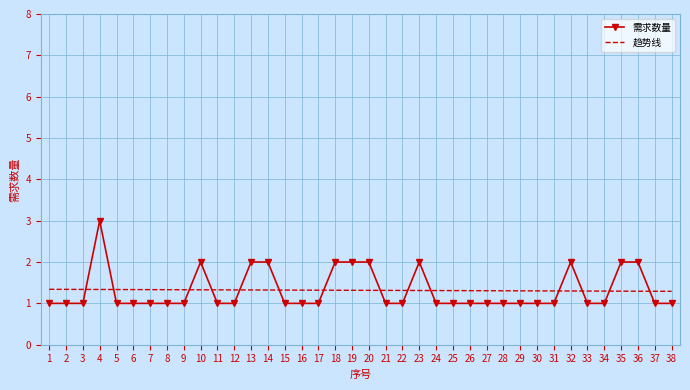

What is the difference between the second highest and second lowest values in the 需求数量 series?

1.0